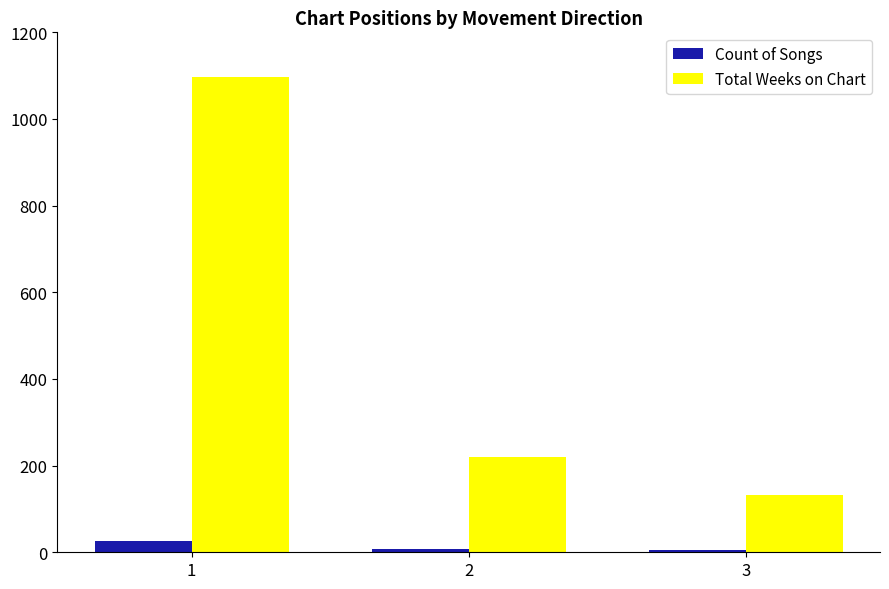

How many bars are there in total?

6